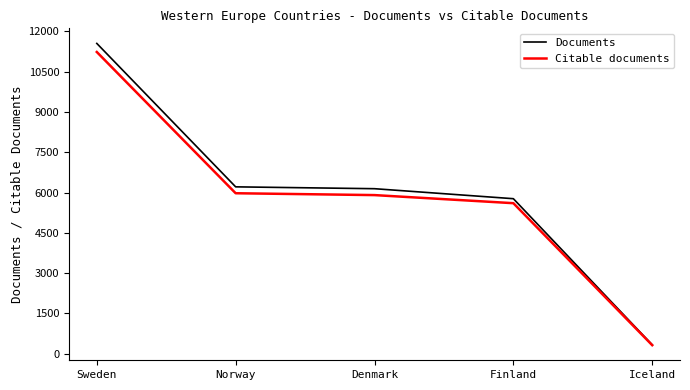

At how many categories does at least one series exceed 4876?

4